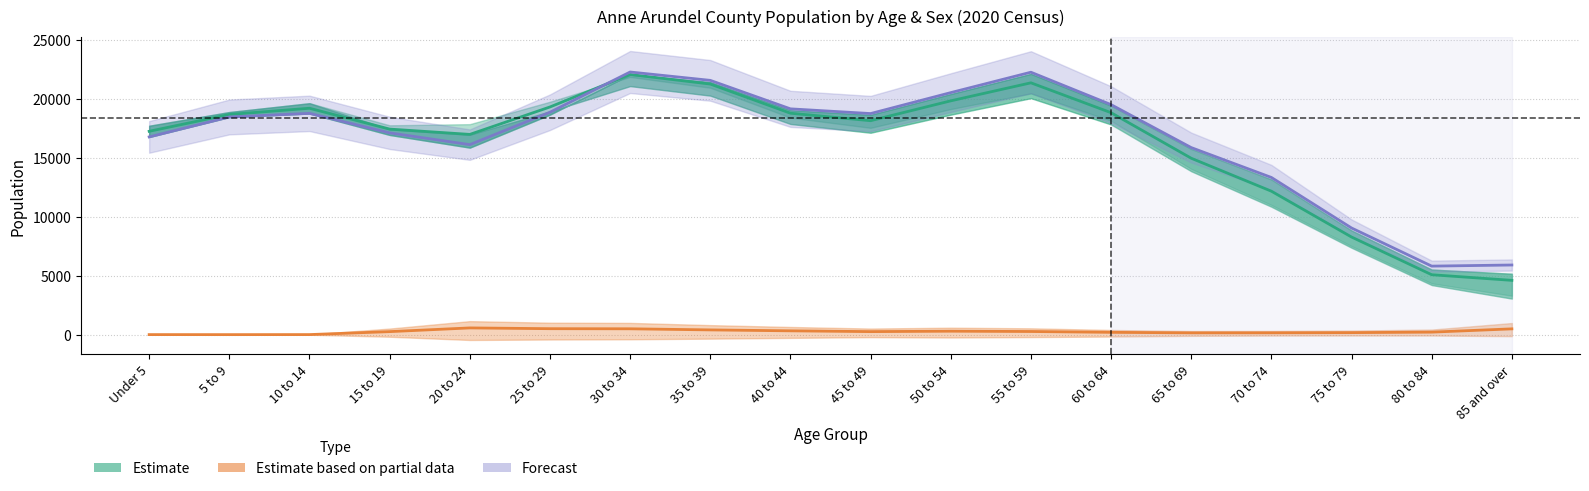

What position from the right is 25 to 29?

13